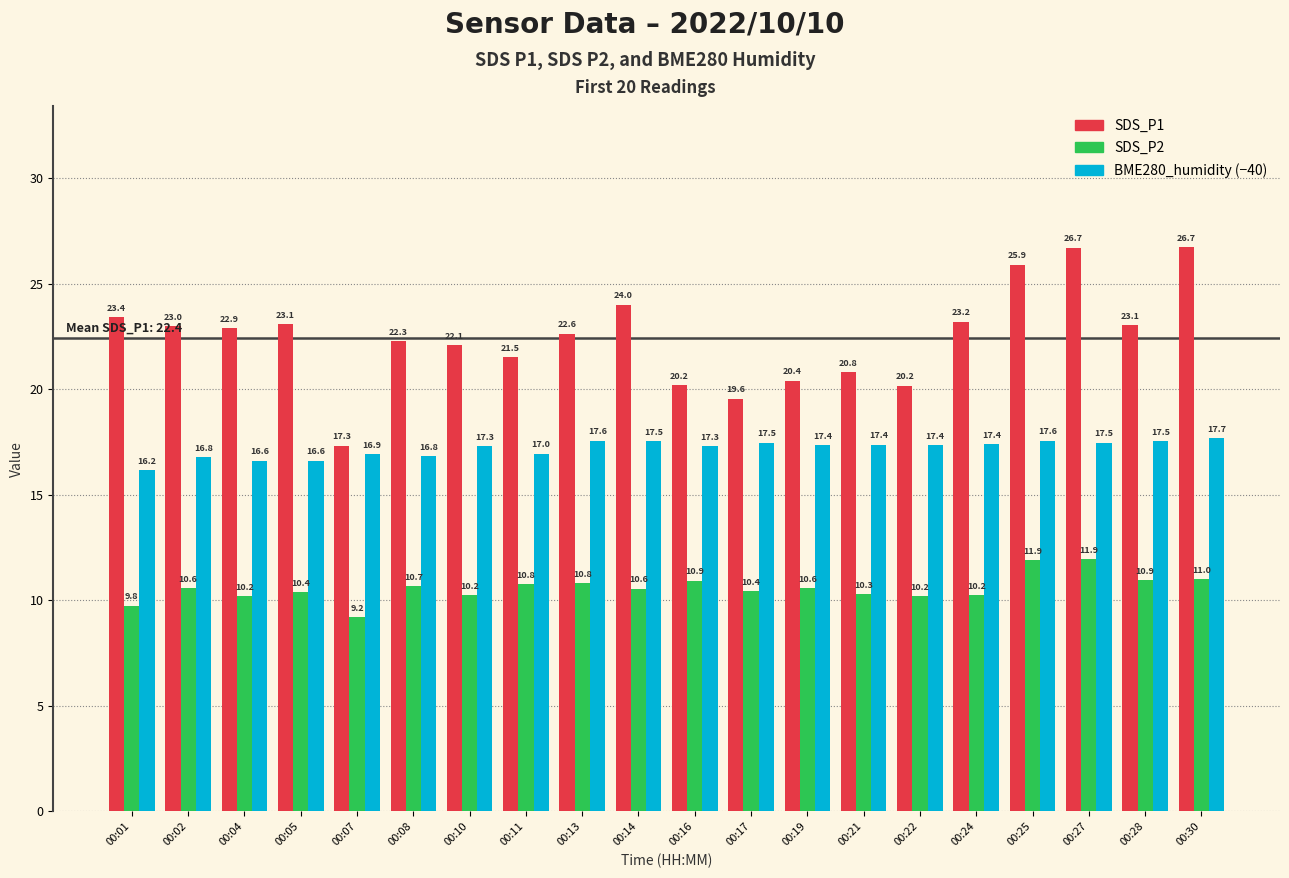

Rank the series by their average value, from highest to lowest.

SDS_P1, BME280_humidity (−40), SDS_P2